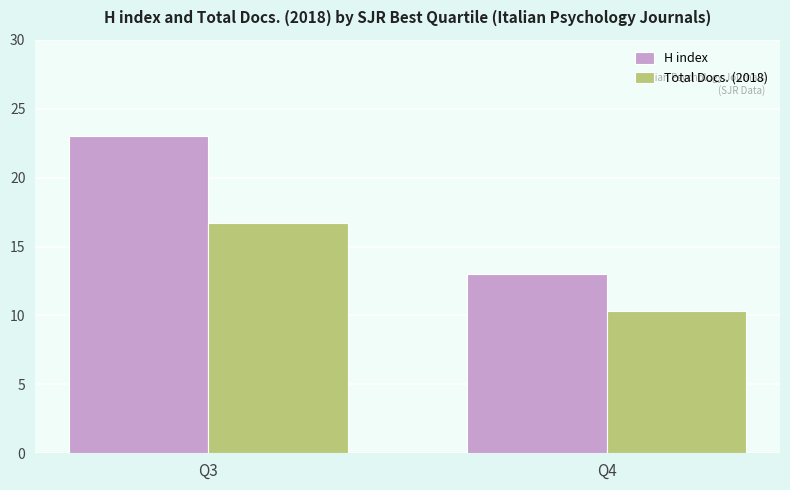

At which label does H index reach its minimum?

Q4